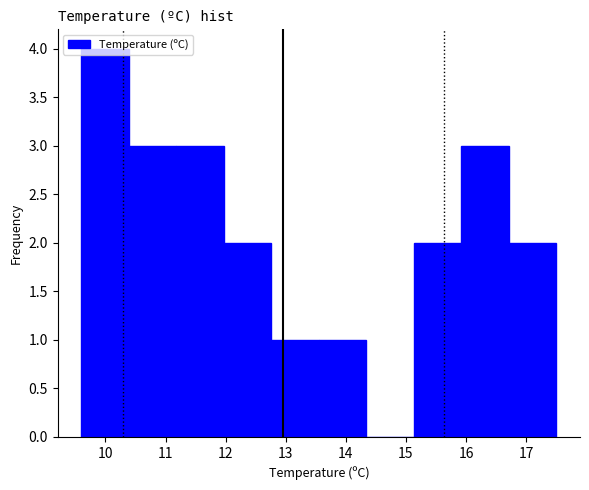

Reading left to right, list every bar in this chart as the range it spans on the x-axis followed by its height. Neither the bar edges nor the heights are printed on the chart, so give them approximately, as read against the axes.

9.60 to 10.39: 4
10.39 to 11.18: 3
11.18 to 11.97: 3
11.97 to 12.76: 2
12.76 to 13.55: 1
13.55 to 14.34: 1
14.34 to 15.13: 0
15.13 to 15.92: 2
15.92 to 16.71: 3
16.71 to 17.50: 2